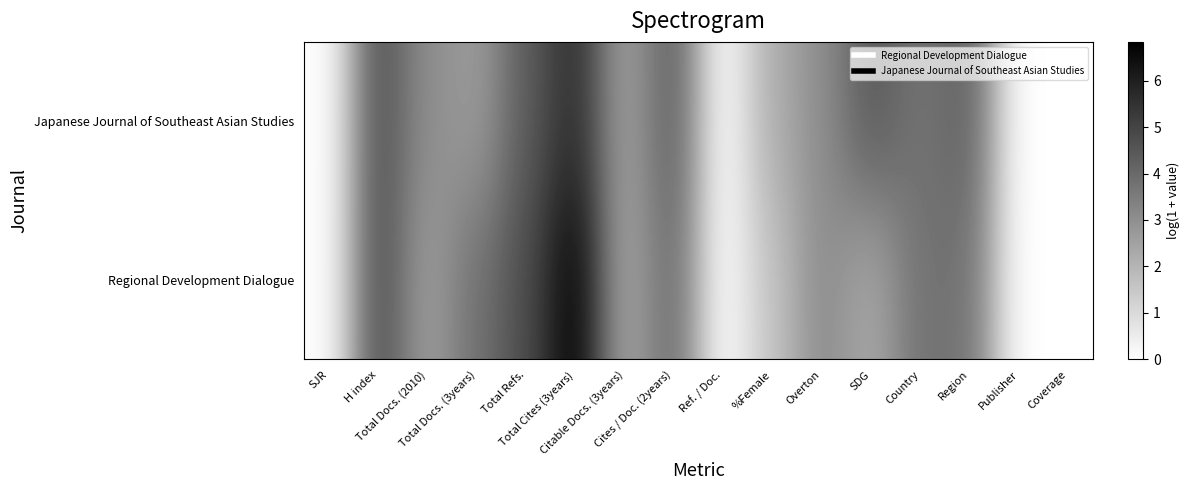

Reading left to right, transcribe all the data shown in this chart.

Regional Development Dialogue: SJR=0.0	H index=4.8	Total Docs. (2010)=2.6	Total Docs. (3years)=3.8	Total Refs.=4.8	Total Cites (3years)=6.8	Citable Docs. (3years)=2.3	Cites / Doc. (2years)=4.0	Ref. / Doc.=0.0	%Female=1.6	Overton=3.1	SDG=2.3	Country=3.8	Region=3.8	Publisher=0.0	Coverage=0.0
Japanese Journal of Southeast Asian Studies: SJR=0.0	H index=4.7	Total Docs. (2010)=3.0	Total Docs. (3years)=2.6	Total Refs.=4.3	Total Cites (3years)=5.6	Citable Docs. (3years)=2.5	Cites / Doc. (2years)=4.3	Ref. / Doc.=0.0	%Female=2.2	Overton=3.0	SDG=4.5	Country=3.7	Region=4.2	Publisher=0.0	Coverage=0.0